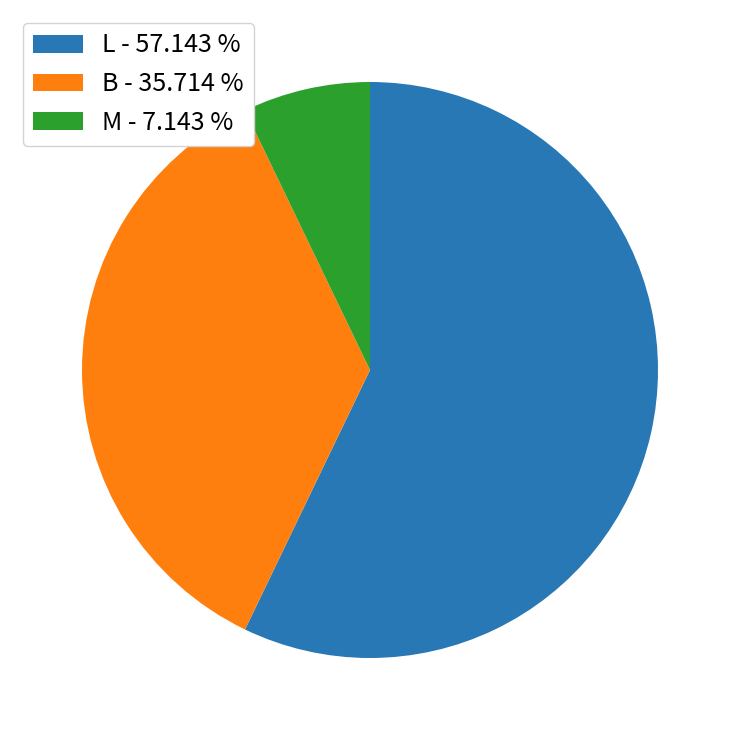

Approximately how many times larger is the value at L - 57.143 % compared to B - 35.714 %?

1.6